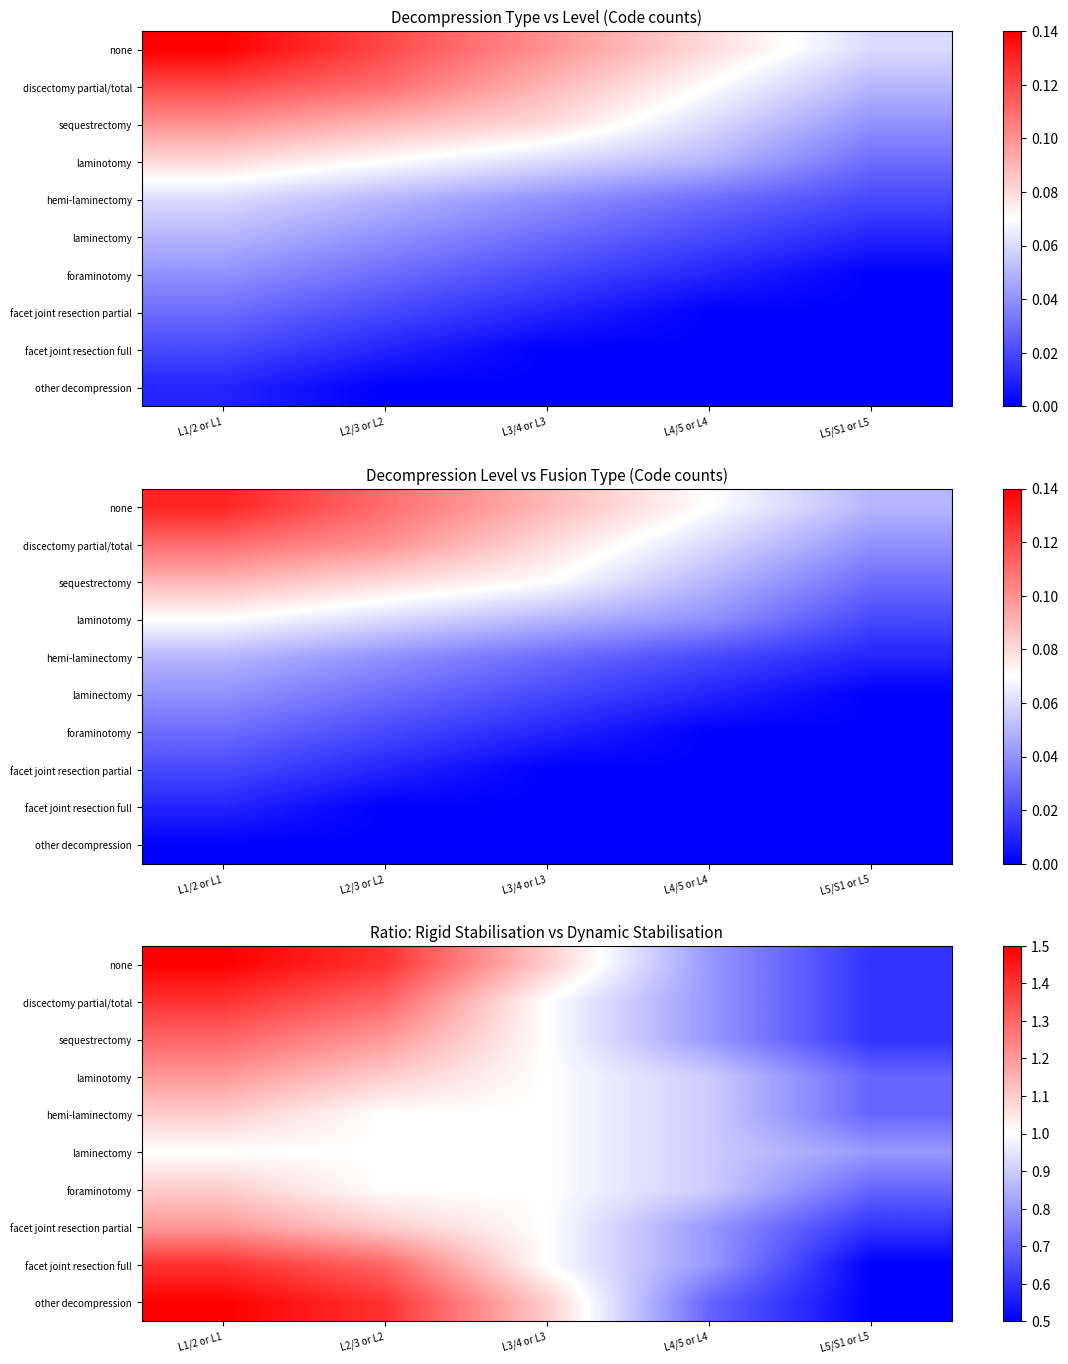

At L4/5 or L4, list the series in order from smallest to largest.

other decompression, none, discectomy partial/total, sequestrectomy, facet joint resection partial, facet joint resection full, laminotomy, hemi-laminectomy, laminectomy, foraminotomy